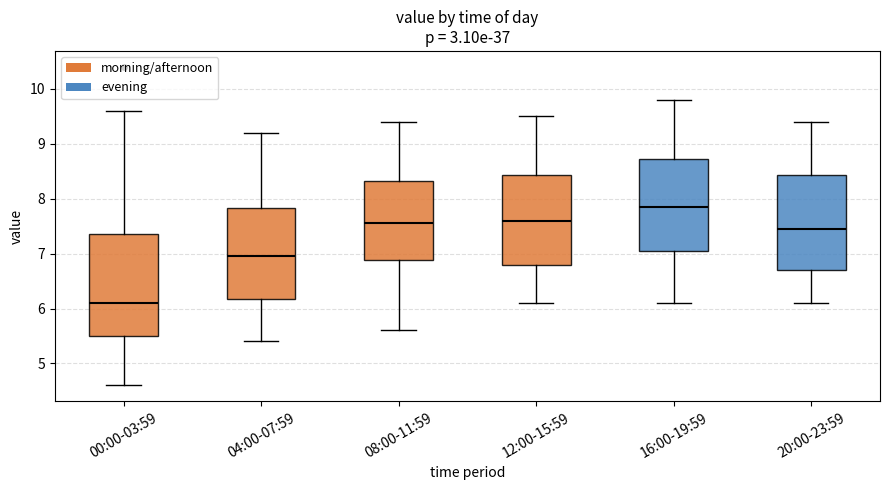

Reading left to right, transcribe this box plot: for each box, give where its median line is, the range the box spans, and where its two whiskers end, as read against the y-axis. The values are not printed on the chart, so give them approximately, as read against the axis.

00:00-03:59: median 6.1, box 5.5 to 7.4, whiskers 4.6 to 9.6
04:00-07:59: median 7.0, box 6.2 to 7.8, whiskers 5.4 to 9.2
08:00-11:59: median 7.6, box 6.9 to 8.3, whiskers 5.6 to 9.4
12:00-15:59: median 7.6, box 6.8 to 8.4, whiskers 6.1 to 9.5
16:00-19:59: median 7.9, box 7.1 to 8.7, whiskers 6.1 to 9.8
20:00-23:59: median 7.5, box 6.7 to 8.4, whiskers 6.1 to 9.4